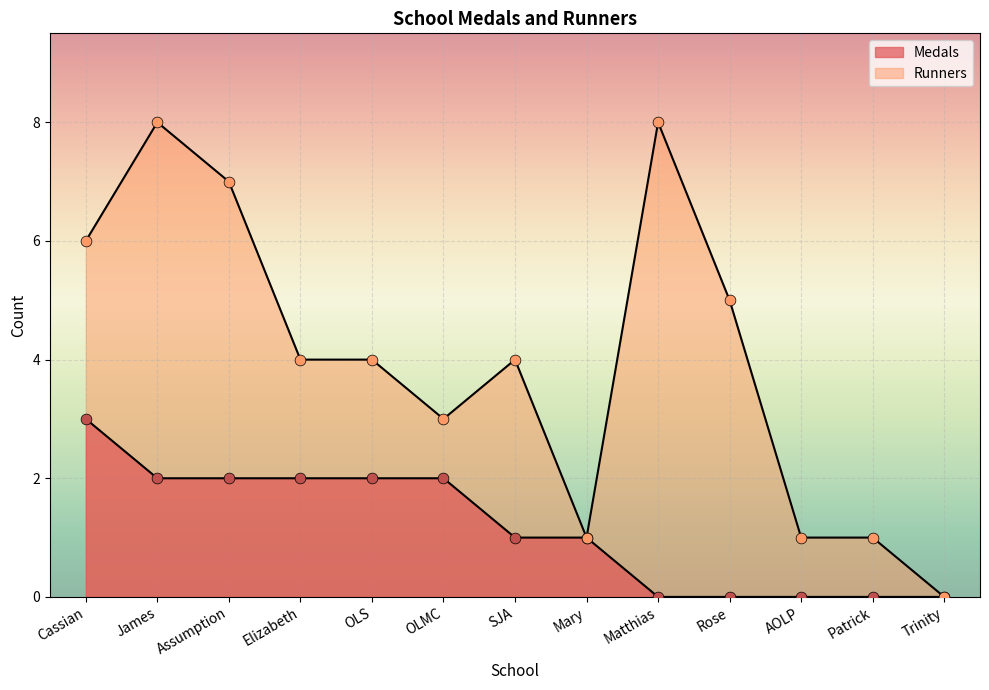

Which series has the largest total across all categories?

Runners